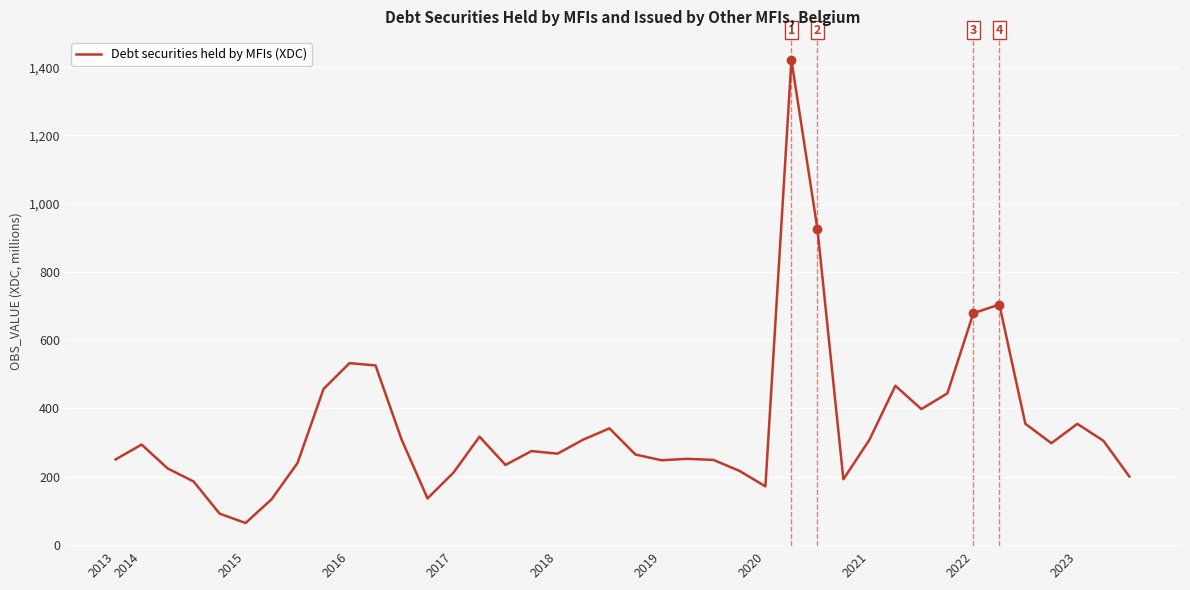

What is the difference between the maximum and minimum values?

1356.6